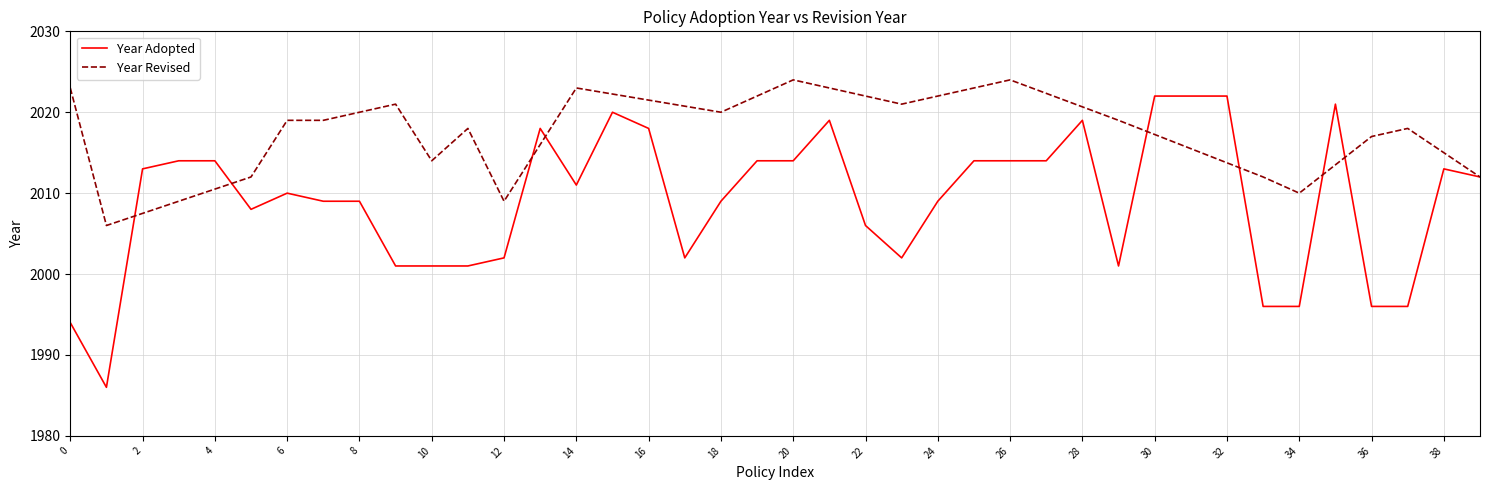

The Year Adopted series shows 2894 at 20. True or false?

False